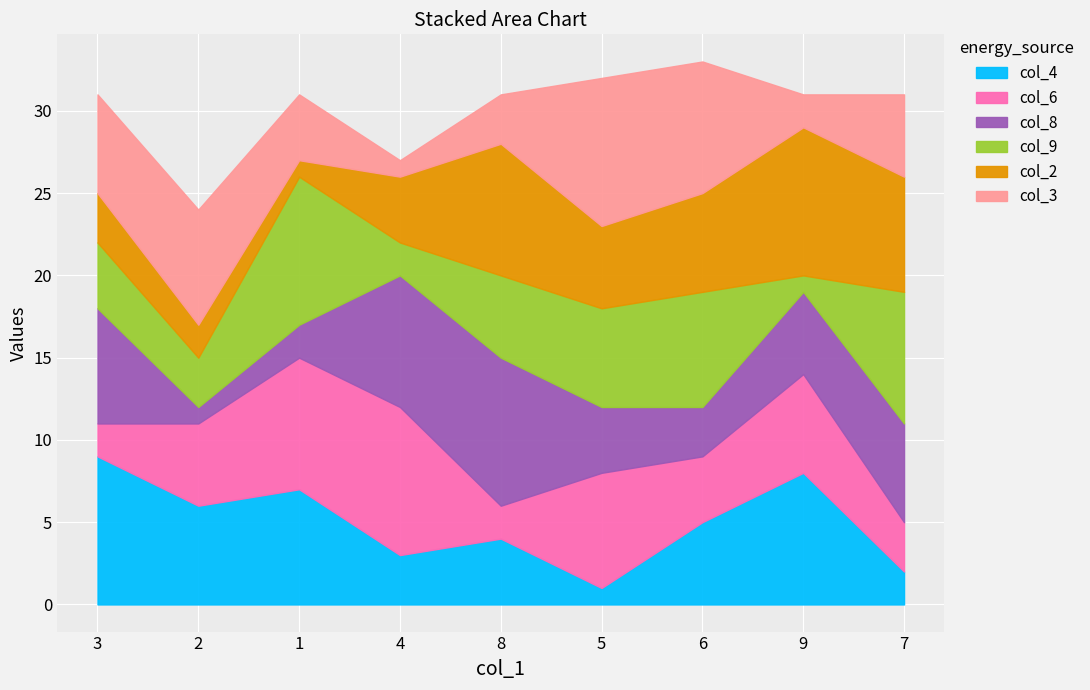

At which category does col_4 reach its first local valley?

2